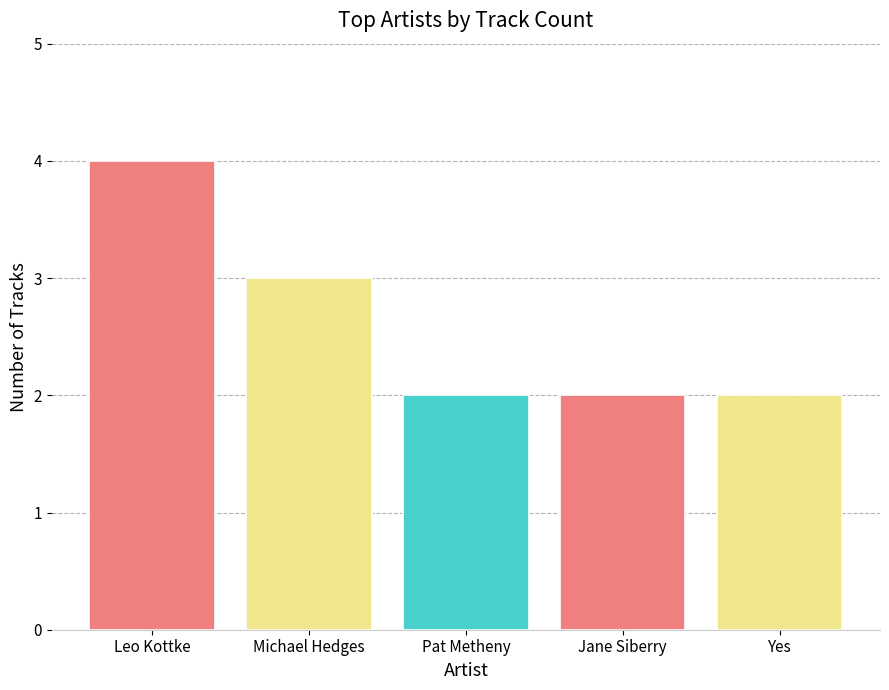

The chart shows a value of 2 at Pat Metheny. True or false?

True